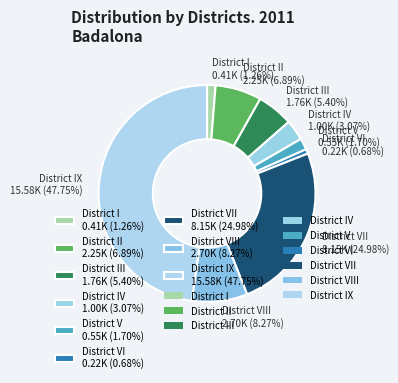

Count the number of slices in the pie.

9